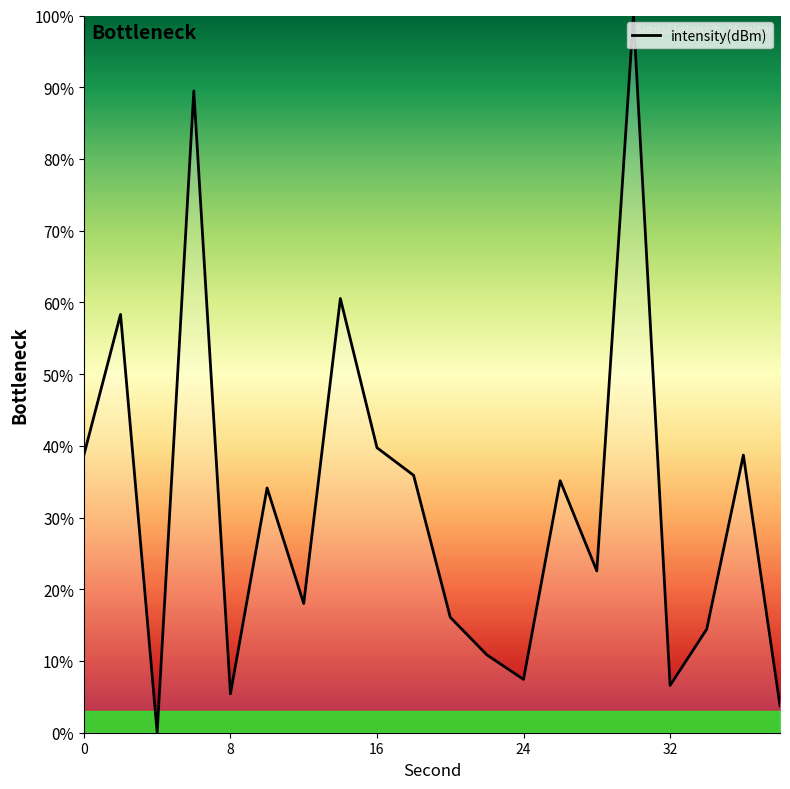

What is the greatest value displayed?

100.0